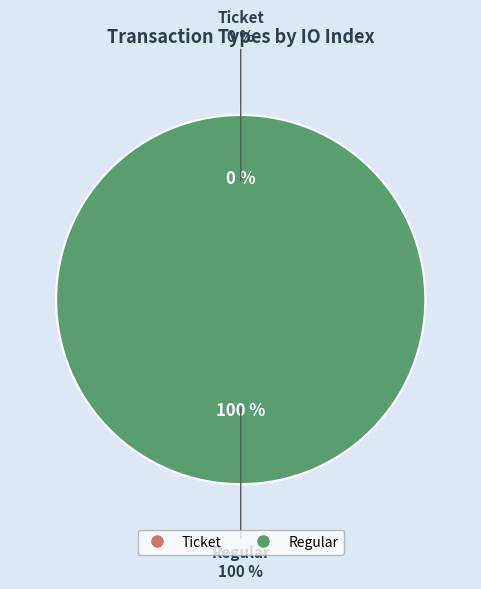

True or false: Ticket accounts for 0% of the total.

True